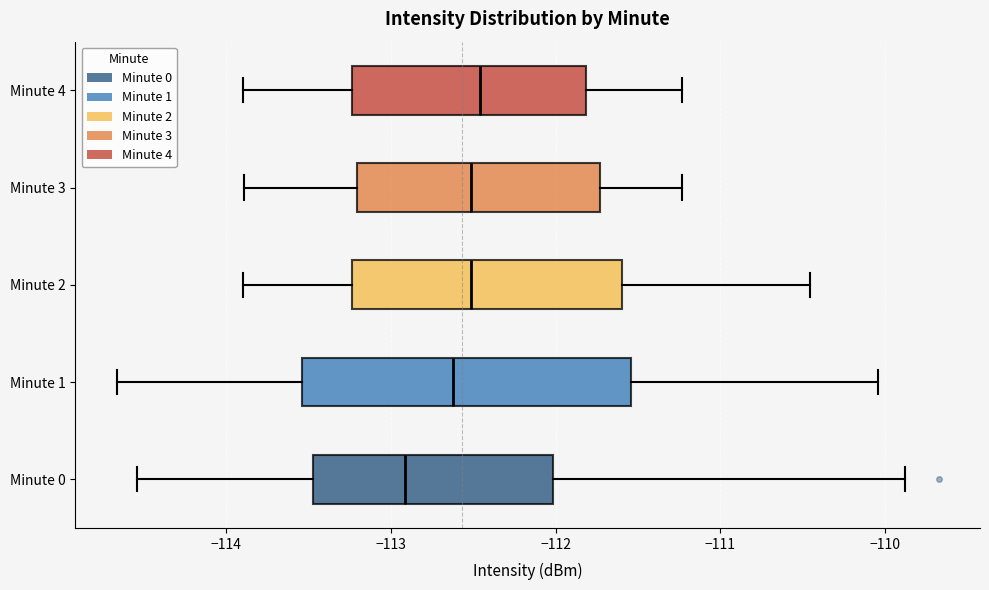

Reading bottom to top, read every box against the x-axis: the position of its median line, the range the box covers, and the ends of its whiskers. The values are not printed on the chart, so give them approximately, as read against the axis.

Minute 0: median -112.9, box -113.5 to -112.0, whiskers -114.5 to -109.9
Minute 1: median -112.6, box -113.5 to -111.5, whiskers -114.7 to -110.0
Minute 2: median -112.5, box -113.2 to -111.6, whiskers -113.9 to -110.5
Minute 3: median -112.5, box -113.2 to -111.7, whiskers -113.9 to -111.2
Minute 4: median -112.5, box -113.2 to -111.8, whiskers -113.9 to -111.2